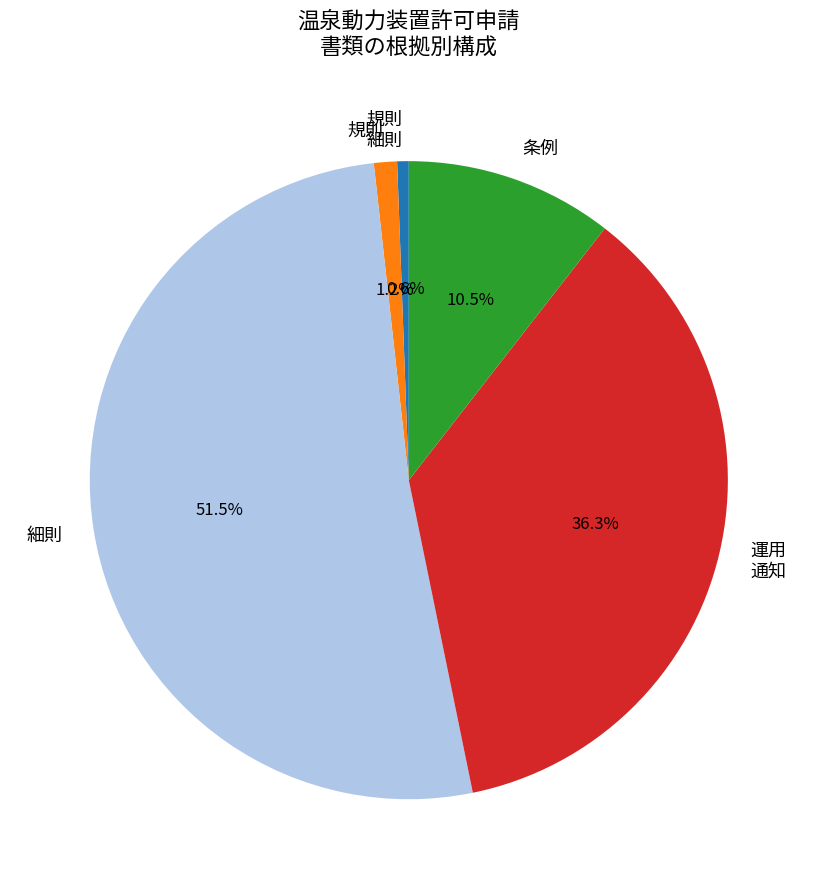

Rank the categories by value from lowest to highest.

規則 細則, 規則, 条例, 運用 通知, 細則